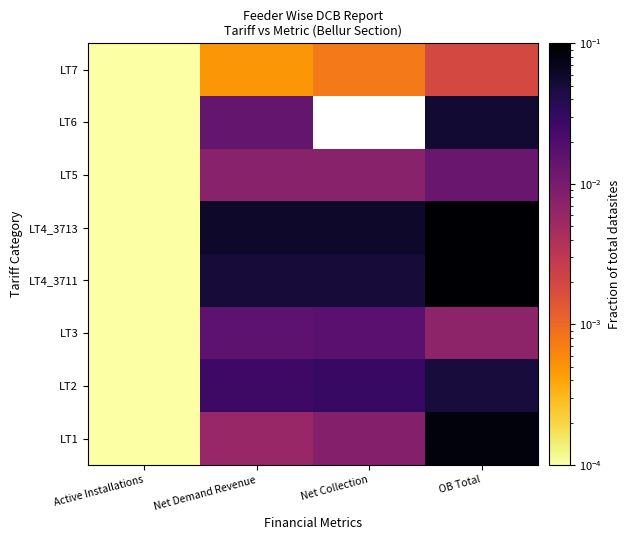

Which label corresponds to the largest value in the chart?

OB Total